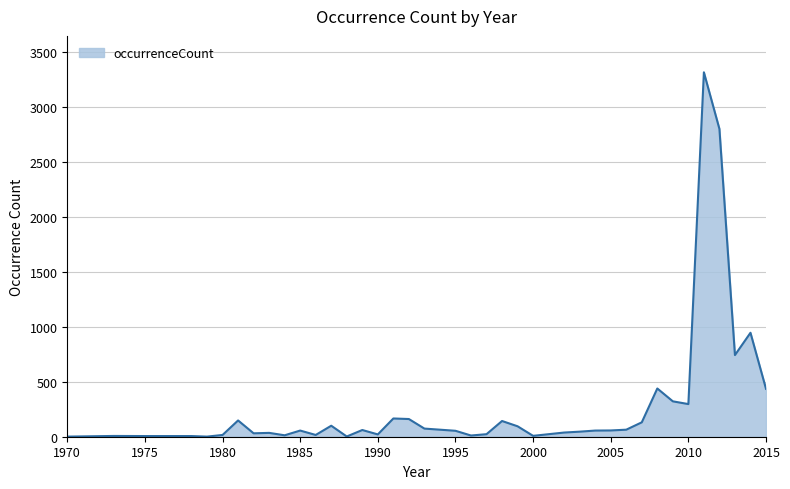

How many lines are shown in the chart?

1